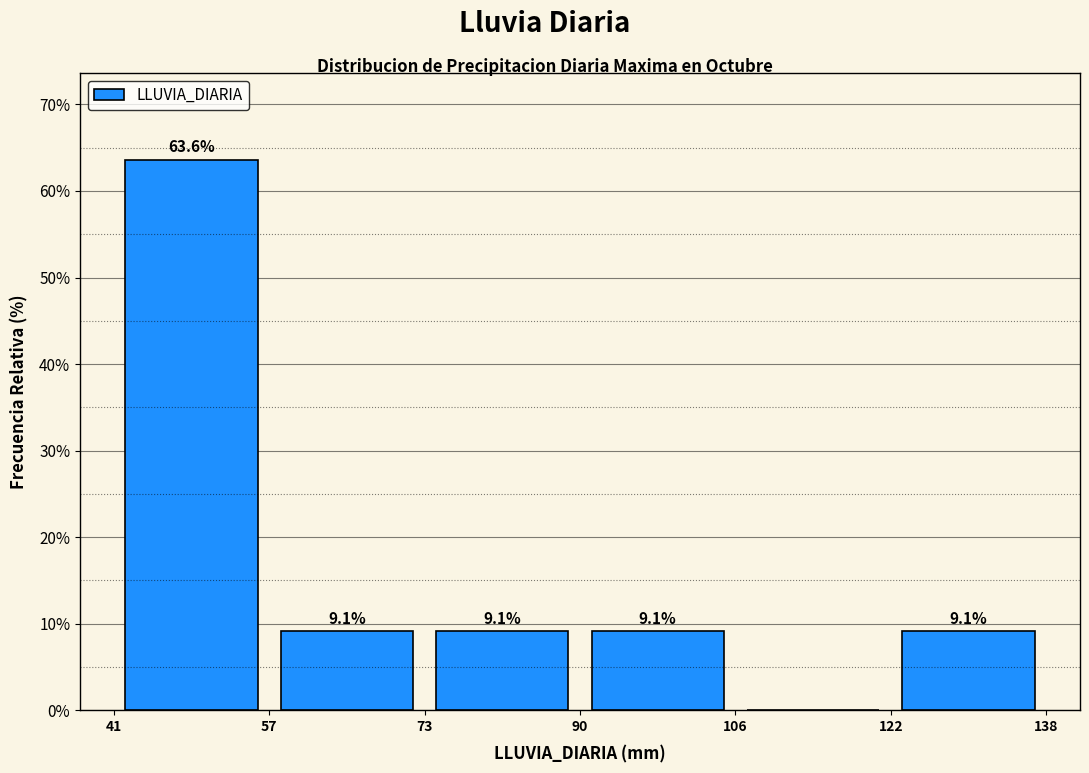

Over which range of the x-axis is the bar tallest?

41 to 57